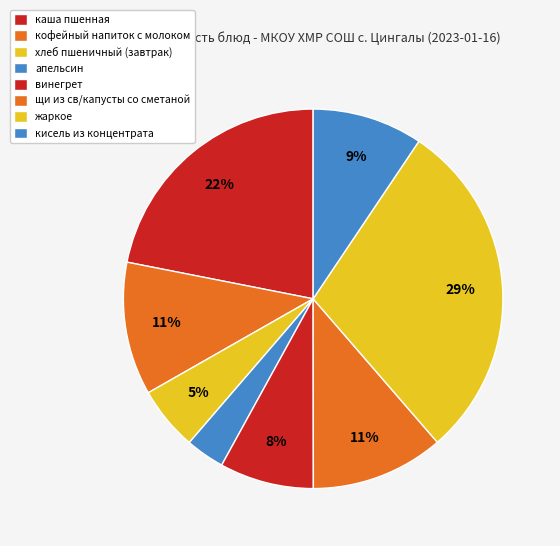

To the nearest percent, what portion does кофейный напиток с молоком represent?

11%